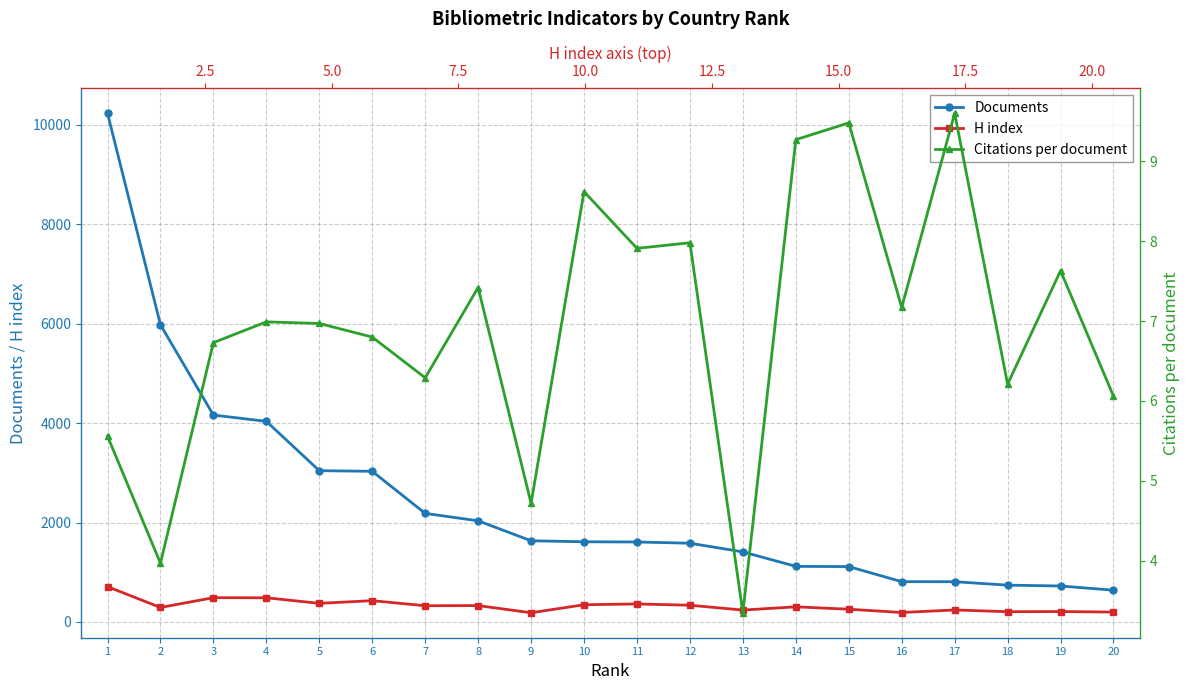

How many lines are shown in the chart?

3